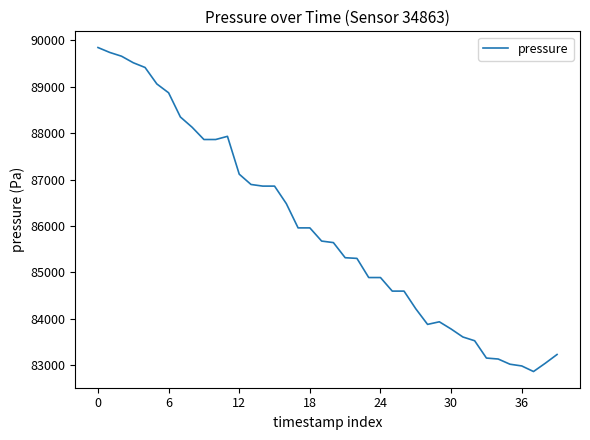

What is the greatest value displayed?

89840.5